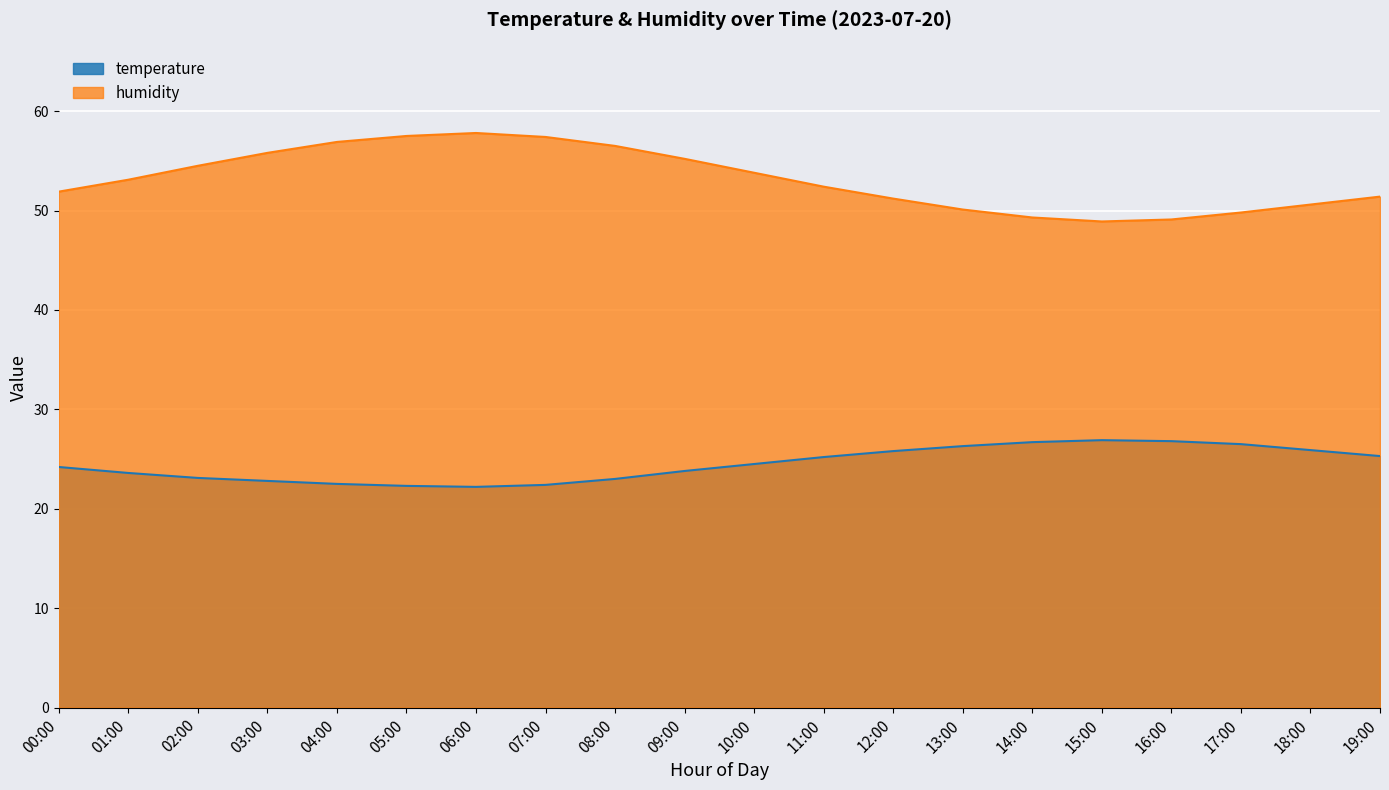

Reading left to right, transcribe all the data shown in this chart.

temperature: 00:00=24.2	01:00=23.6	02:00=23.1	03:00=22.8	04:00=22.5	05:00=22.3	06:00=22.2	07:00=22.4	08:00=23.0	09:00=23.8	10:00=24.5	11:00=25.2	12:00=25.8	13:00=26.3	14:00=26.7	15:00=26.9	16:00=26.8	17:00=26.5	18:00=25.9	19:00=25.3
humidity: 00:00=51.9	01:00=53.1	02:00=54.5	03:00=55.8	04:00=56.9	05:00=57.5	06:00=57.8	07:00=57.4	08:00=56.5	09:00=55.2	10:00=53.8	11:00=52.4	12:00=51.2	13:00=50.1	14:00=49.3	15:00=48.9	16:00=49.1	17:00=49.8	18:00=50.6	19:00=51.4